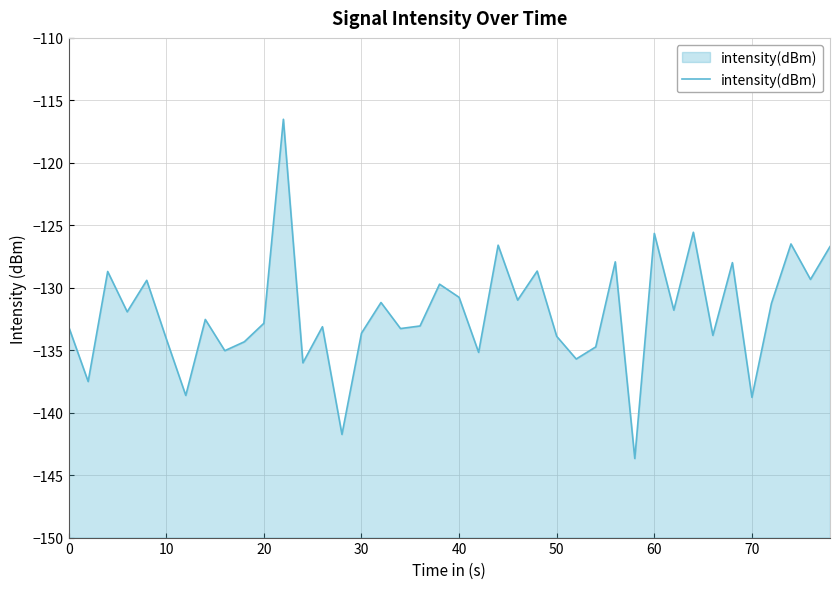

True or false: the data has more than 2 interior local peaks.

True